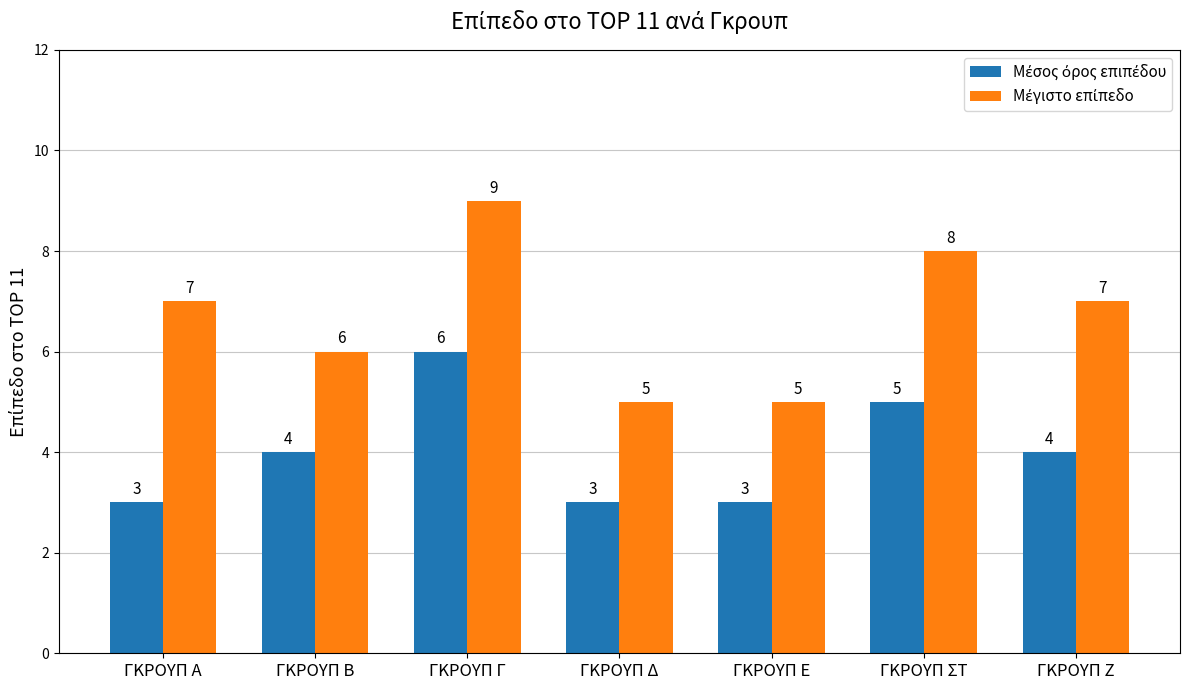

What is the difference between the highest and lowest values at ΓΚΡΟΥΠ Α?

4